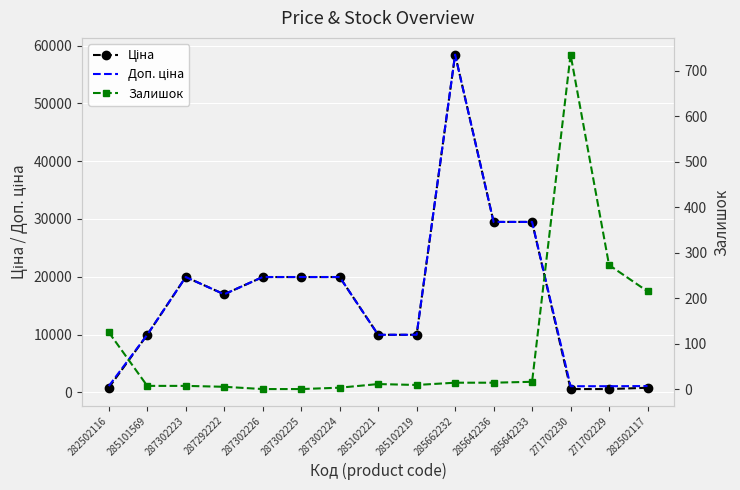

What is the difference between the maximum and second lowest values in the Залишок series?

736.0